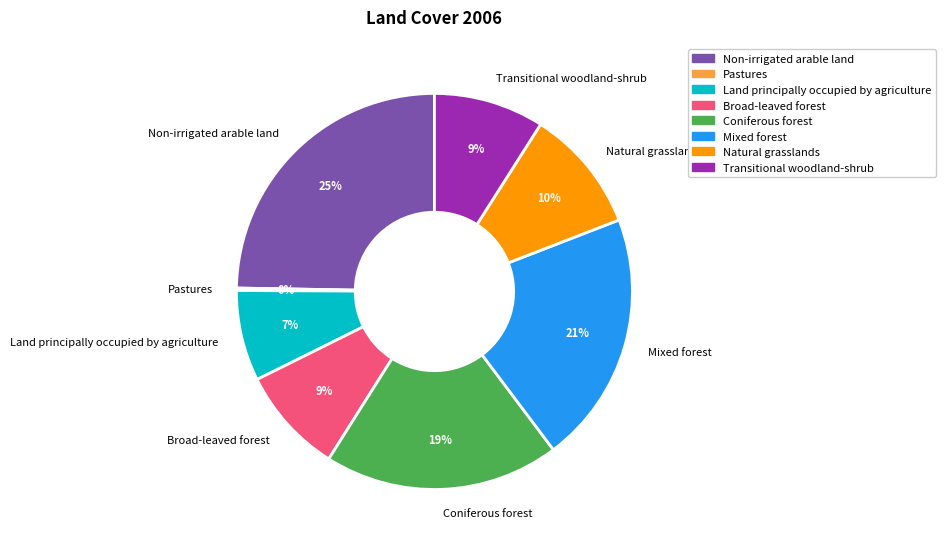

Which has a higher value, Transitional woodland-shrub or Natural grasslands?

Natural grasslands